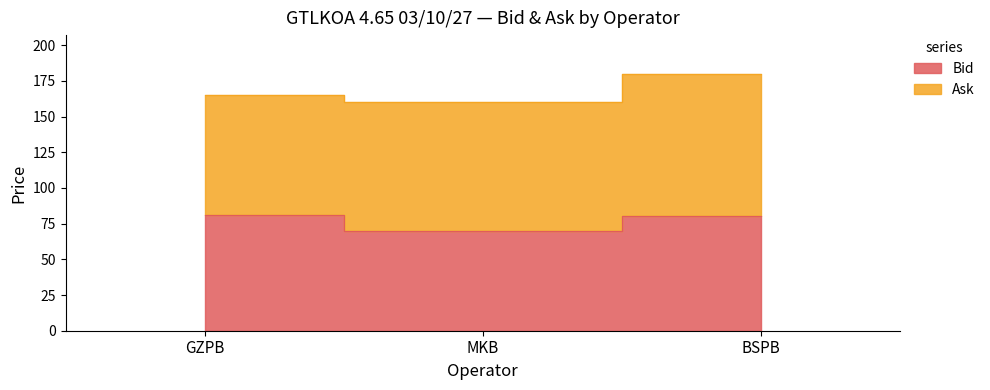

Which category has the highest value across all series?

GZPB